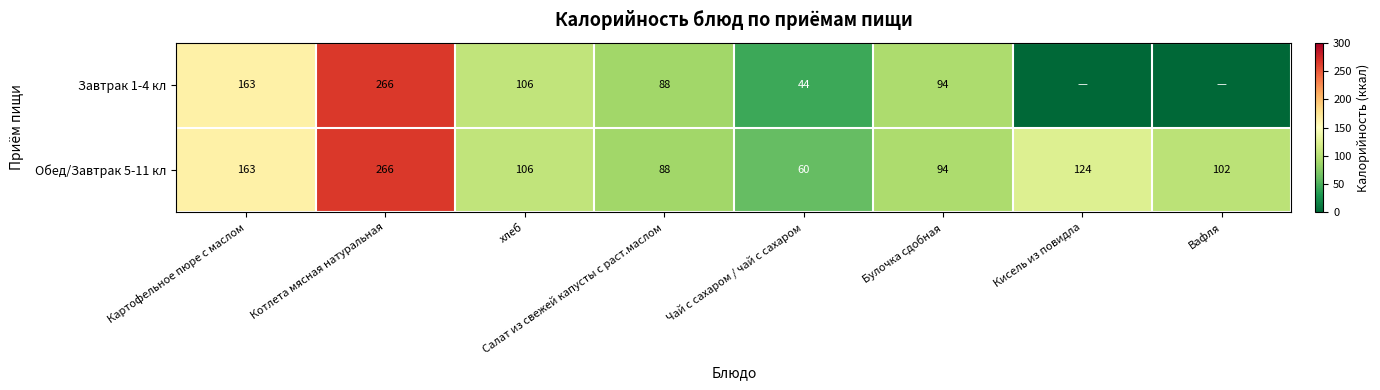

At Котлета мясная натуральная, list the series in order from smallest to largest.

Завтрак 1-4 кл, Обед/Завтрак 5-11 кл